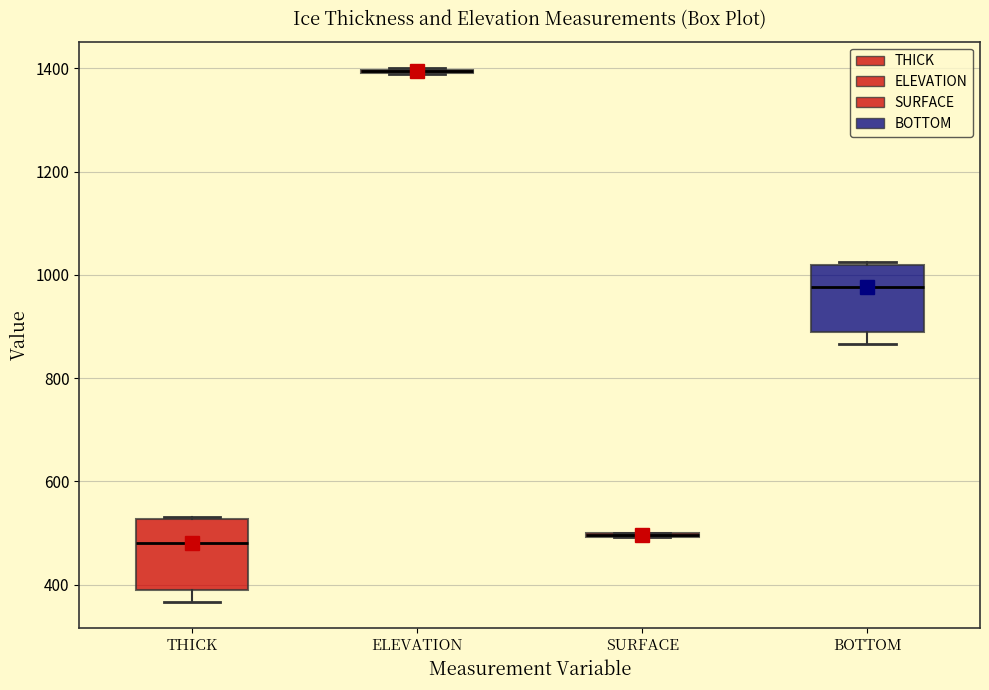

Reading left to right, transcribe this box plot: for each box, give where its median line is, the range the box spans, and where its two whiskers end, as read against the y-axis. The values are not printed on the chart, so give them approximately, as read against the axis.

THICK: median 480, box 400 to 520, whiskers 360 to 540
ELEVATION: box collapsed to a line at 1400, whiskers 1380 to 1400
SURFACE: box collapsed to a line at 500, whiskers 500 to 500
BOTTOM: median 980, box 880 to 1020, whiskers 860 to 1020 (just above the box's upper edge)